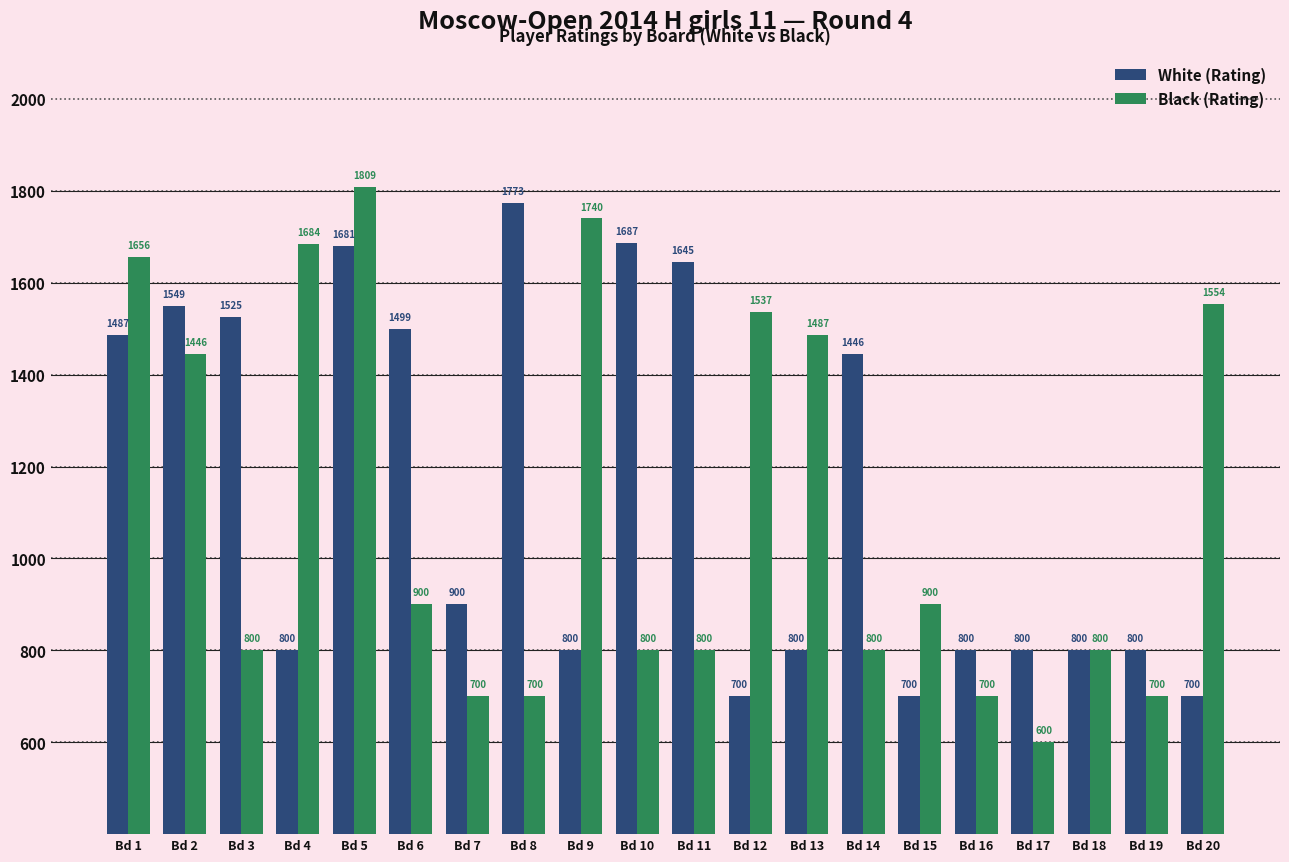

At which label does Black (Rating) first exceed 900?

Bd 1